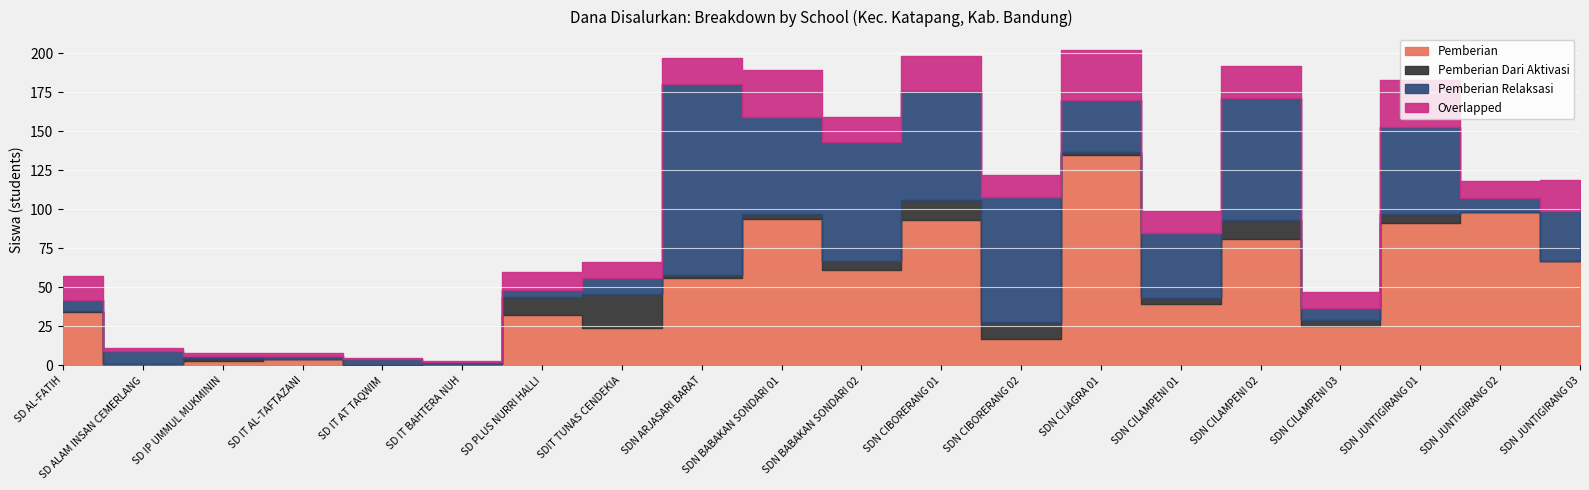

How many interior local peaks does the Overlapped series have?

6